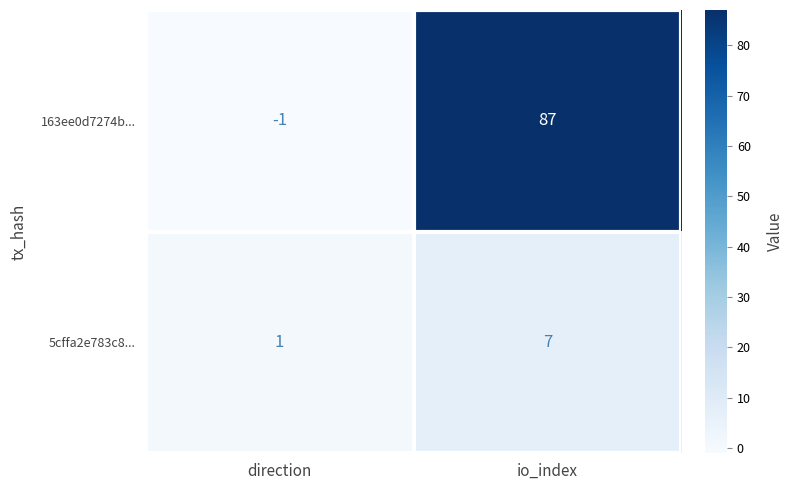

What is the maximum value shown in the chart?

87